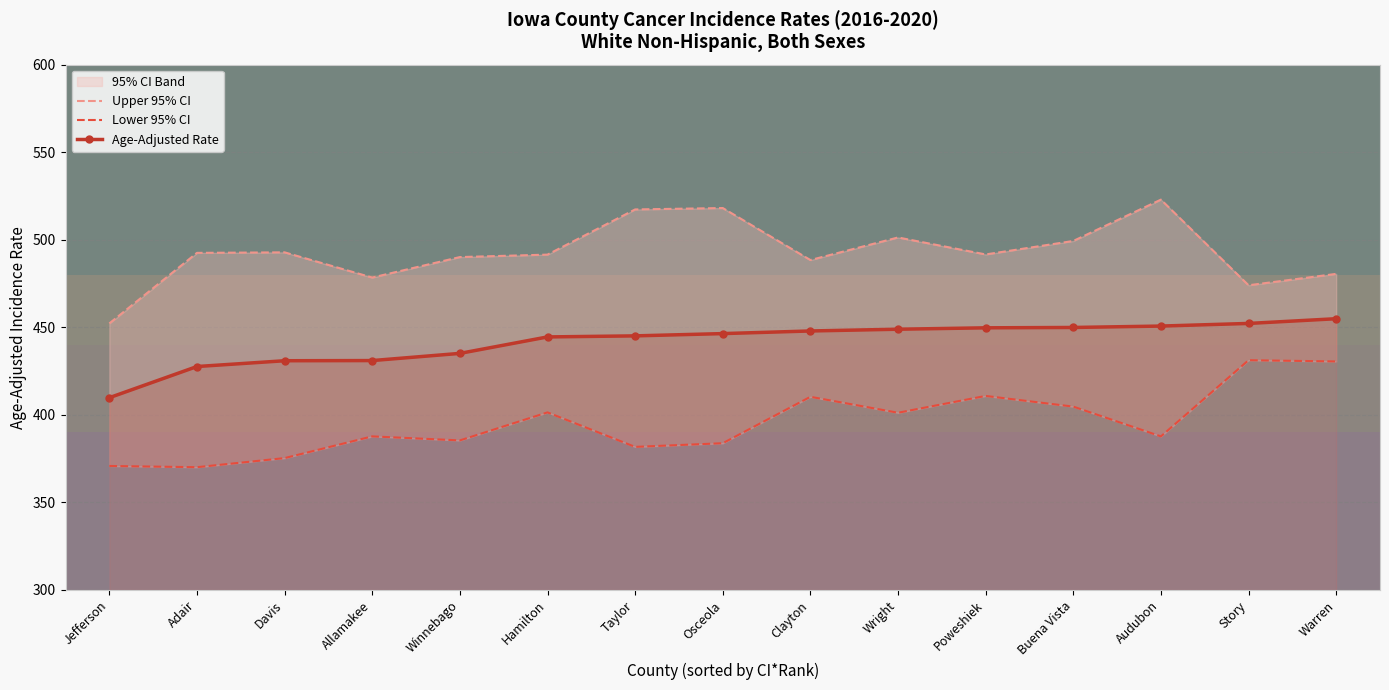

True or false: Lower 95% CI and Age-Adjusted Rate intersect in this chart.

False